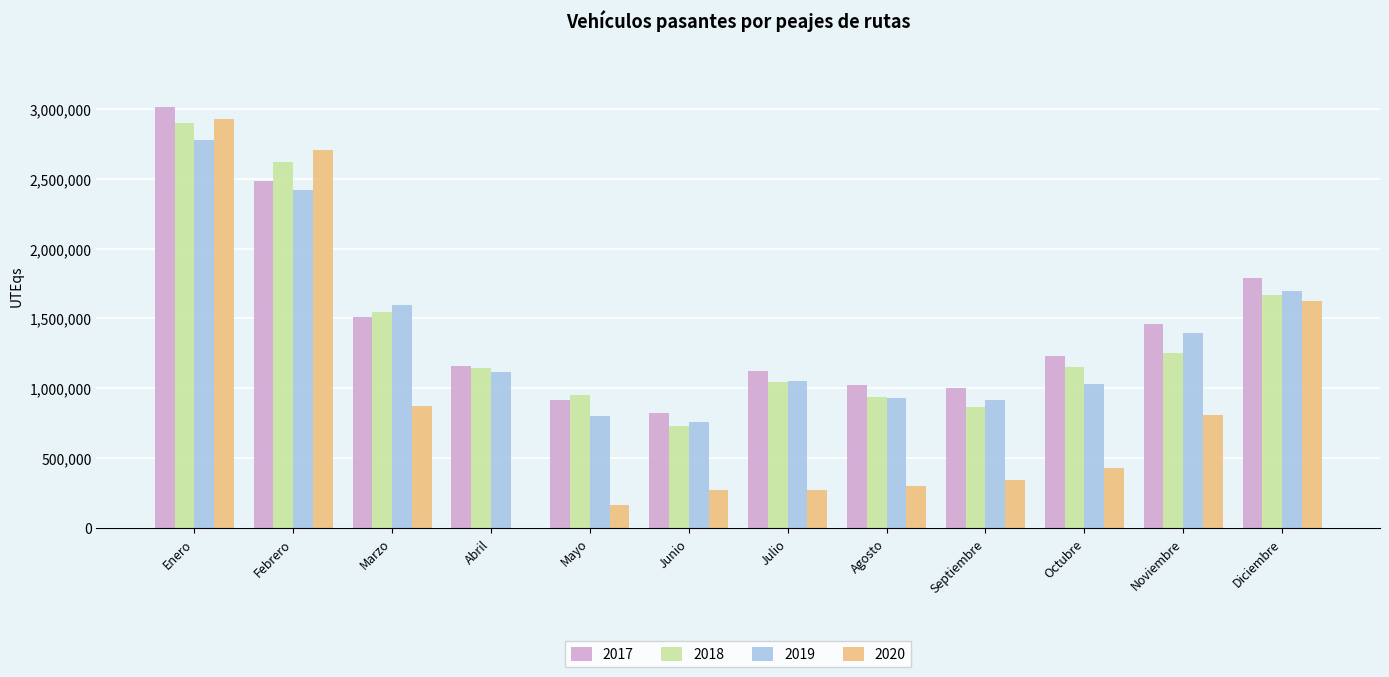

What is the difference between the 2018 values at Agosto and Enero?

1960533